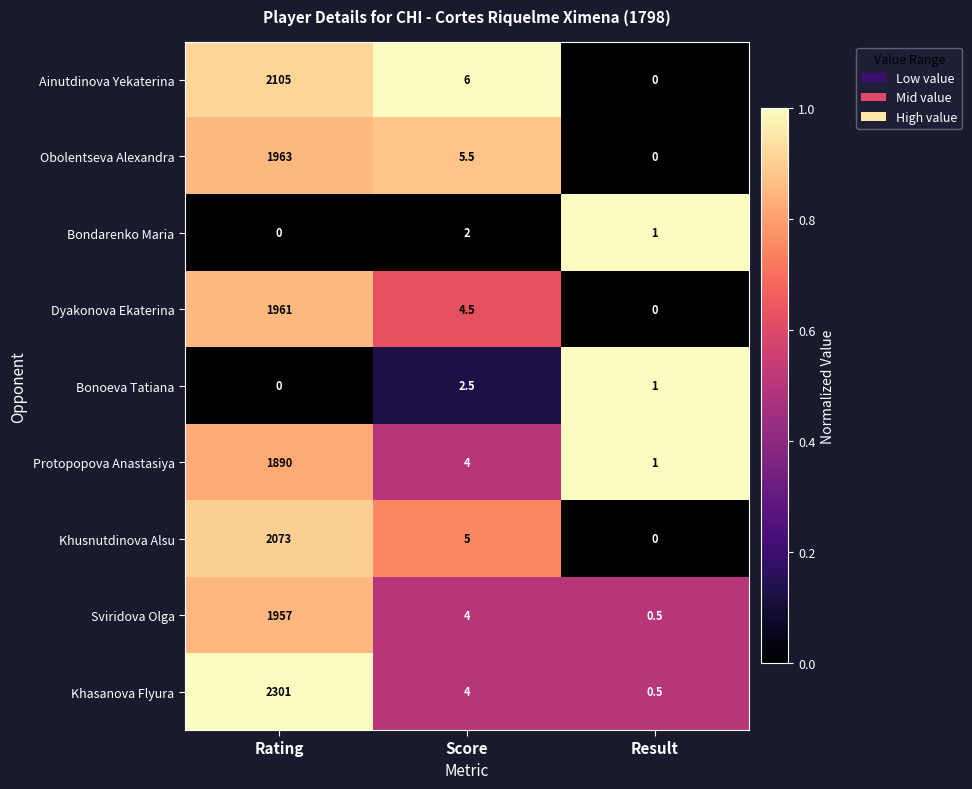

What is the average value of the Dyakonova Ekaterina series?

655.2